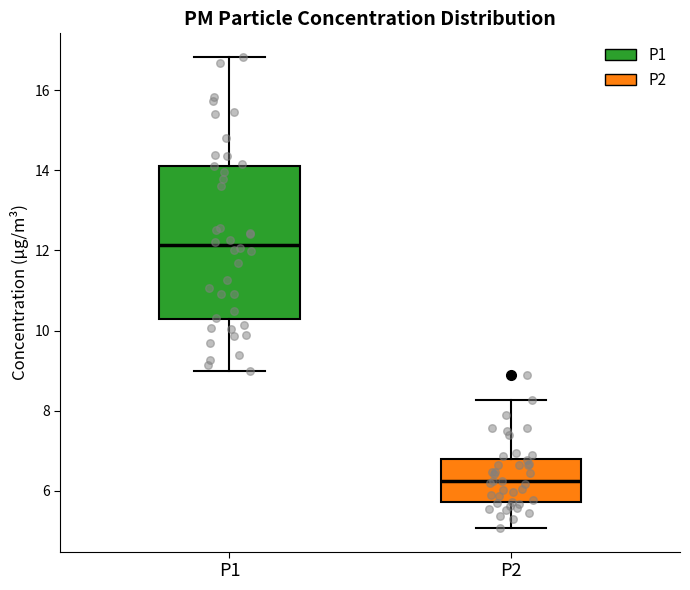

Which box has the highest median line?

P1